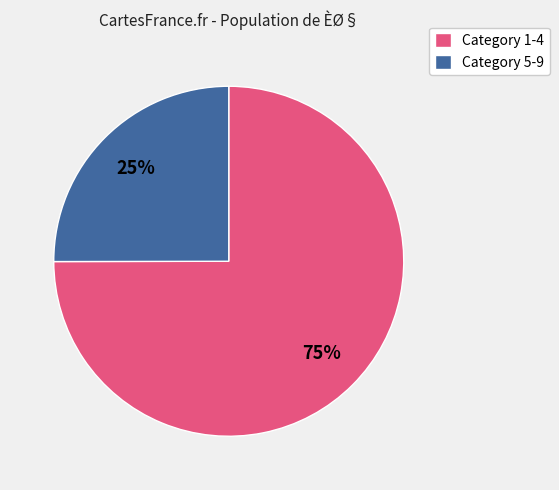

Is Category 5-9 the majority of the pie?

No